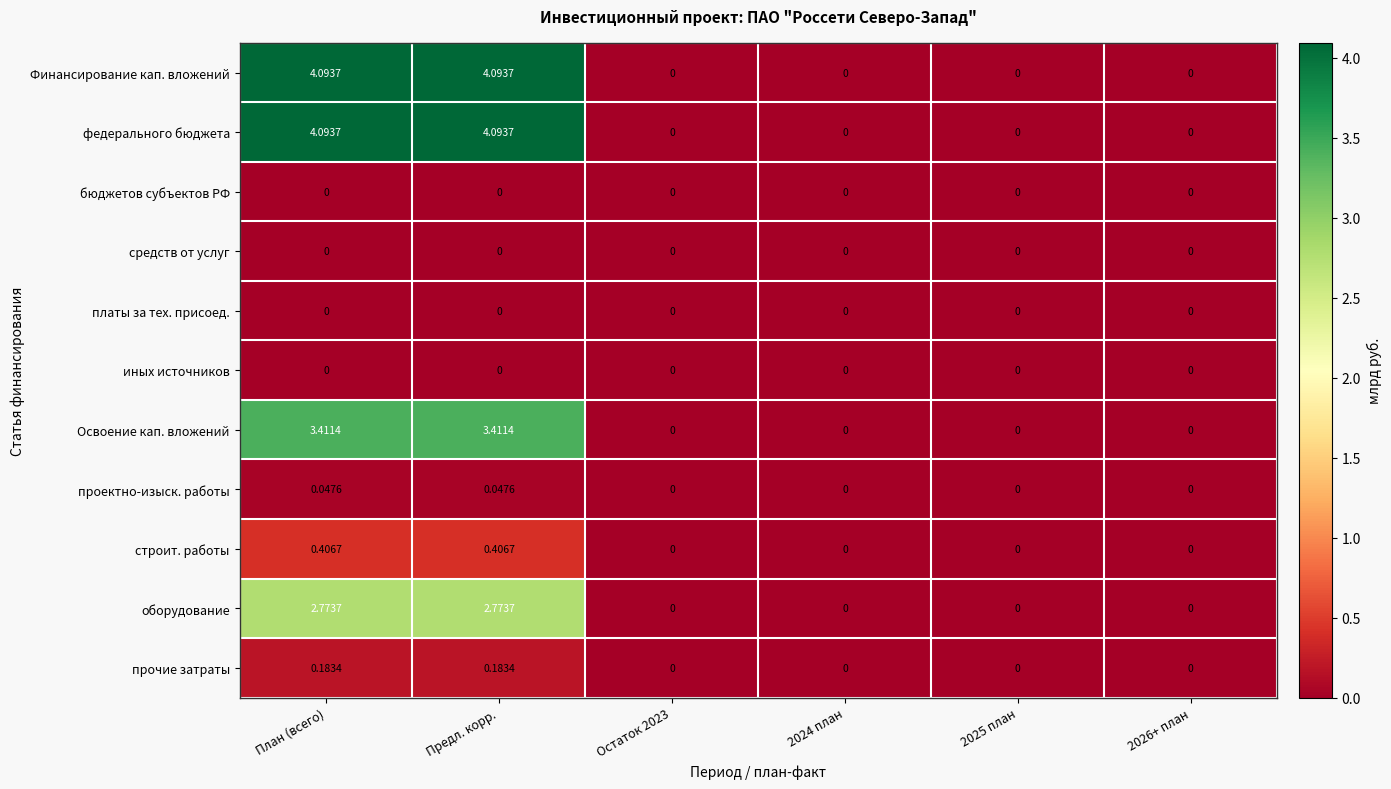

Which series has the largest total across all categories?

Финансирование кап. вложений